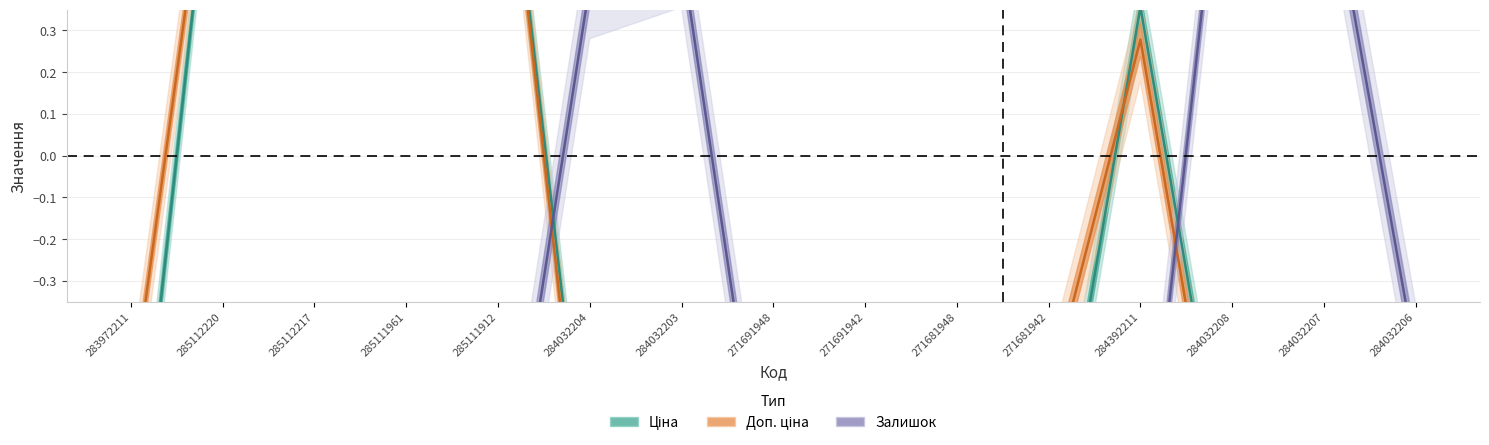

What is the greatest value displayed?

1.0